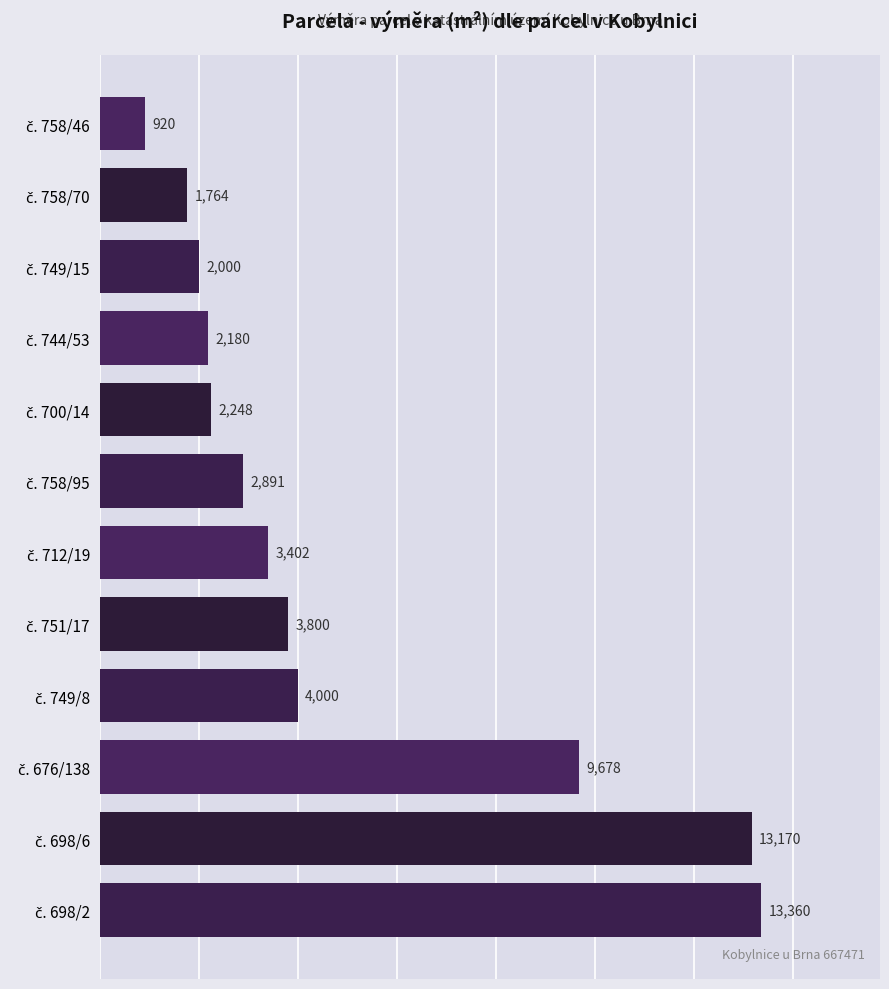

How many values are below 3402?

6